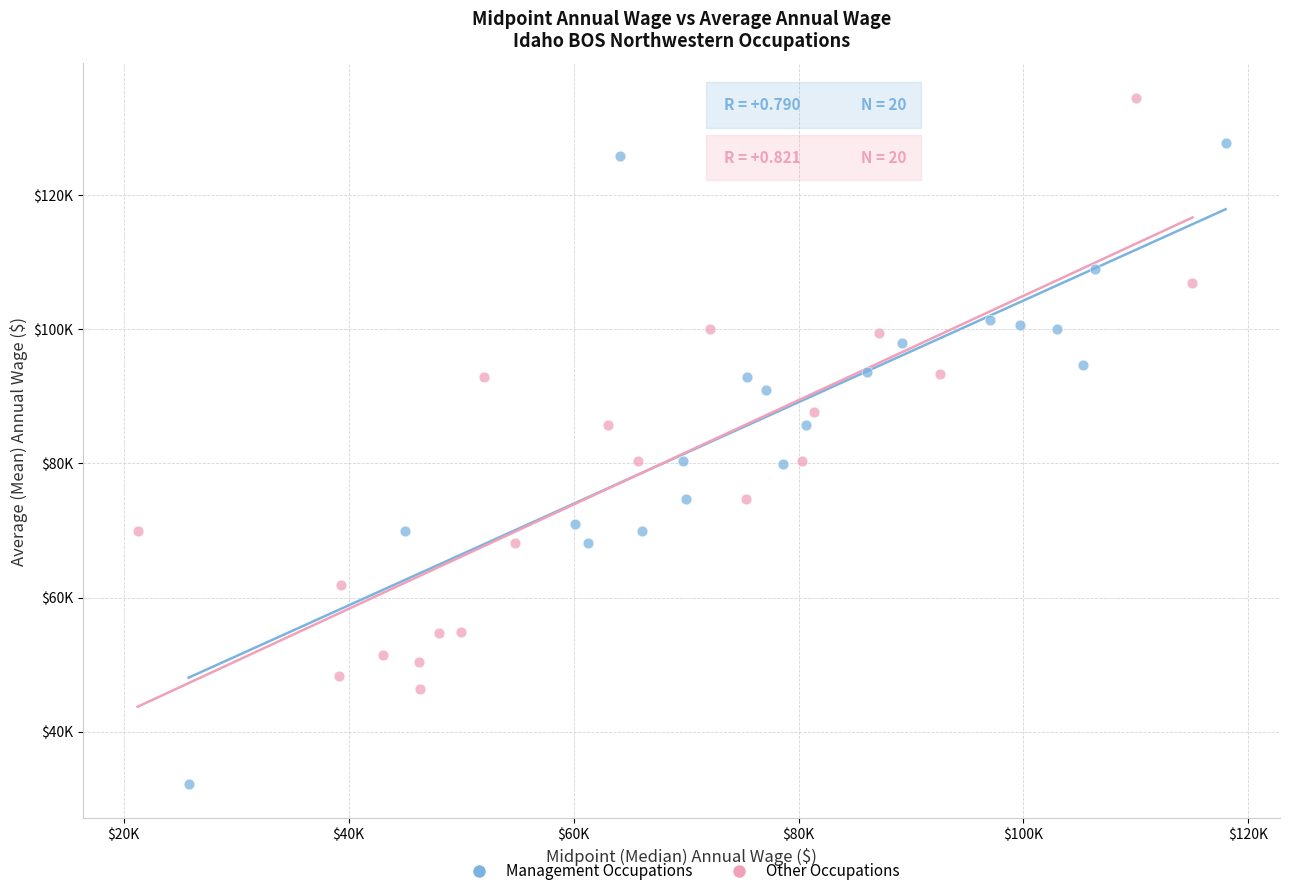

Which series has the largest Y range (max minus min)?

Management Occupations